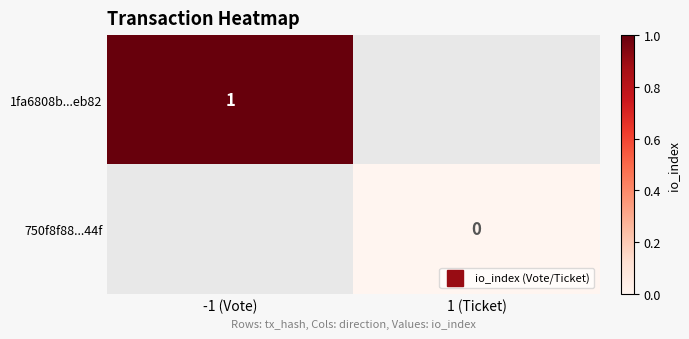

What is the maximum value for 1fa6808b...eb82?

1.0